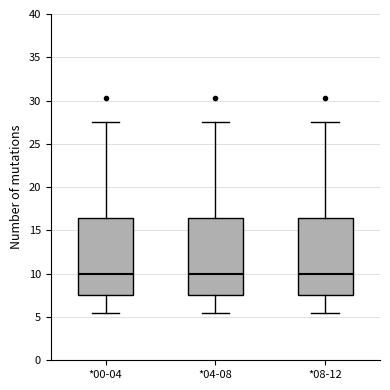

Reading left to right, read every box against the y-axis: the position of its median line, the range the box covers, and the ends of its whiskers. The values are not printed on the chart, so give them approximately, as read against the axis.

*00-04: median 10.0, box 7.5 to 16.5, whiskers 5.5 to 27.5
*04-08: median 10.0, box 7.5 to 16.5, whiskers 5.5 to 27.5
*08-12: median 10.0, box 7.5 to 16.5, whiskers 5.5 to 27.5